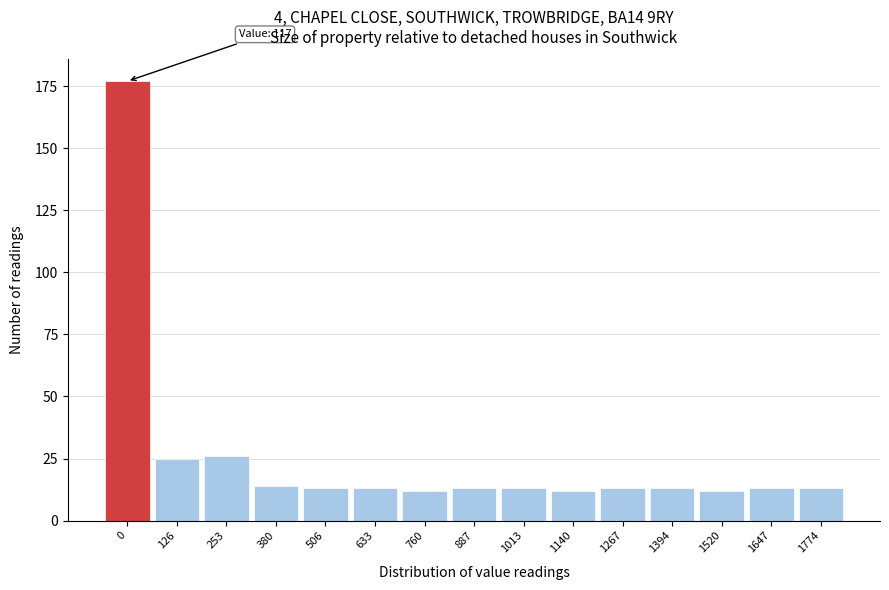

Reading right to left, transcribe all the data shown in this chart.

1774=13	1647=13	1520=12	1394=13	1267=13	1140=12	1013=13	887=13	760=12	633=13	506=13	380=14	253=26	126=25	0=177